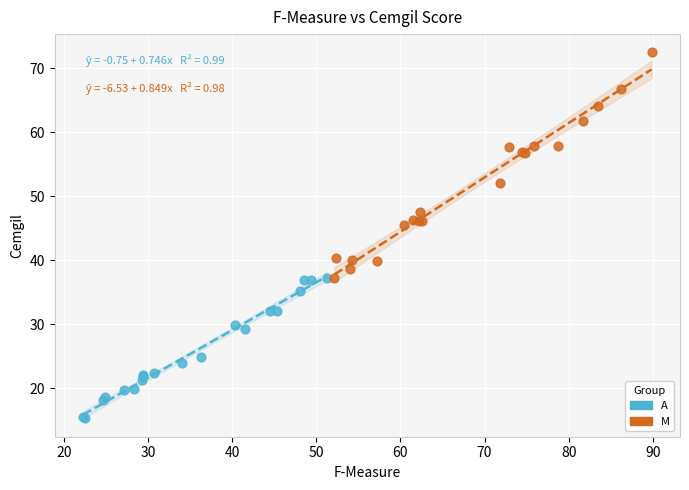

What are all the series names shown in the legend?

A, M